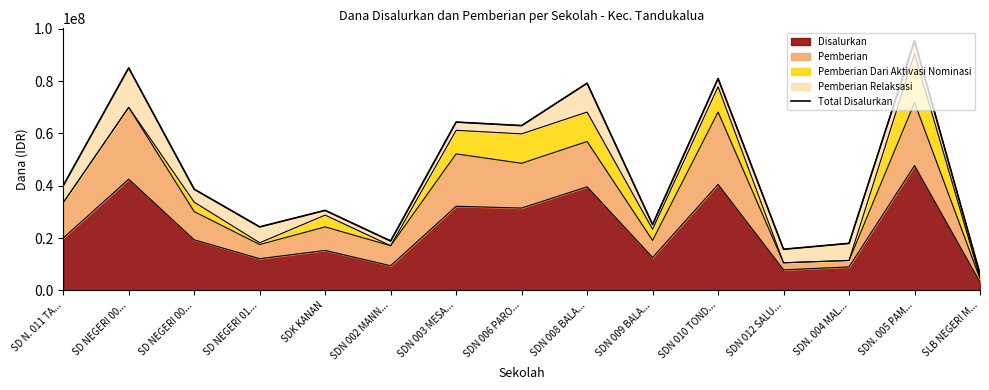

List the labels in order of value, smallest first.

SLB NEGERI M..., SDN 012 SALU..., SDN. 004 MAL..., SDN 002 MANN..., SD NEGERI 01..., SDN 009 BALA..., SDK KANAN, SD NEGERI 00..., SD N. 011 TA..., SDN 006 PARO..., SDN 003 MESA..., SDN 008 BALA..., SDN 010 TOND..., SD NEGERI 00..., SDN. 005 PAM...